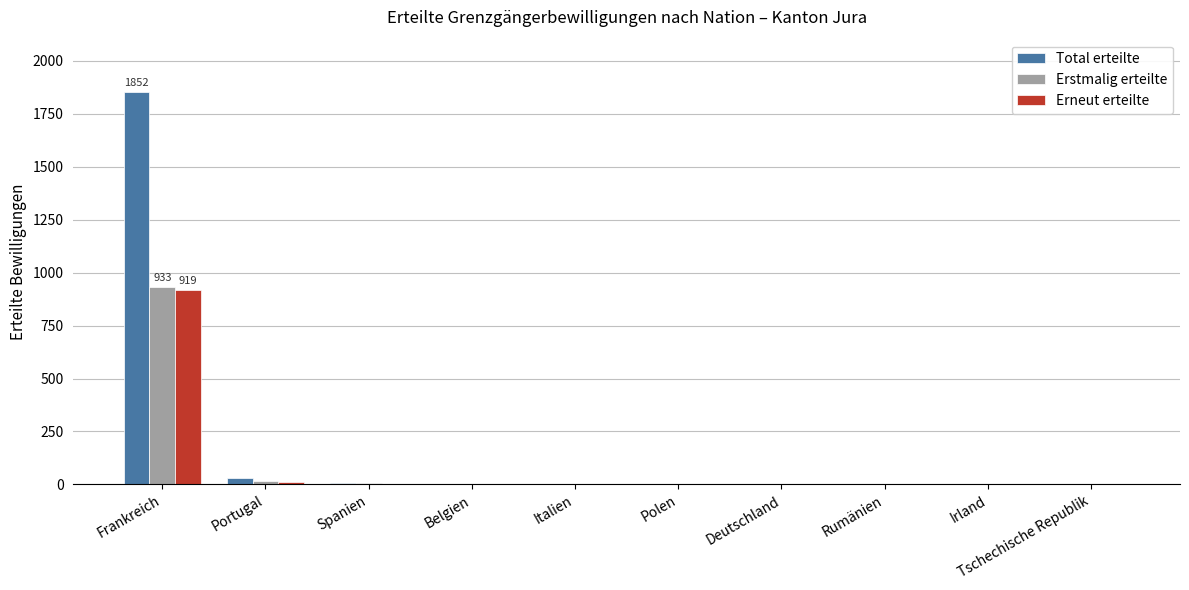

Which series changed the most between Frankreich and Deutschland?

Total erteilte